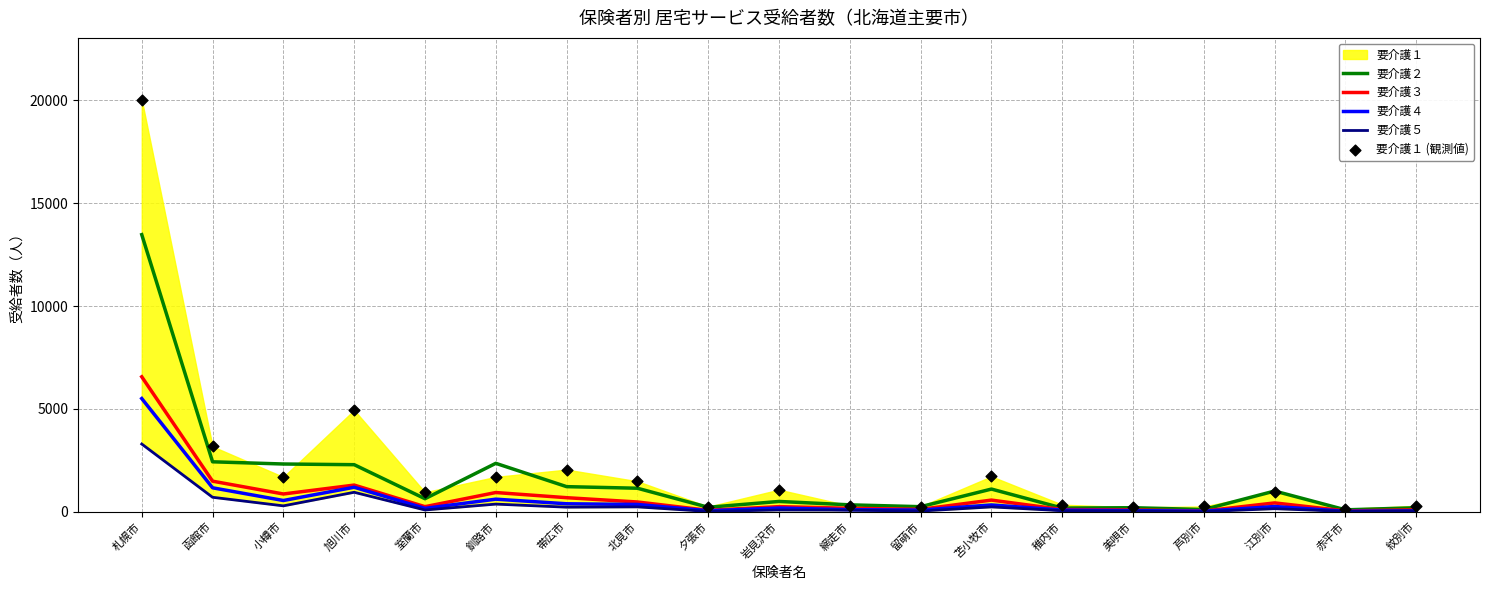

Is the value of 要介護４ at 美唄市 greater than the value of 要介護２ at 北見市?

No